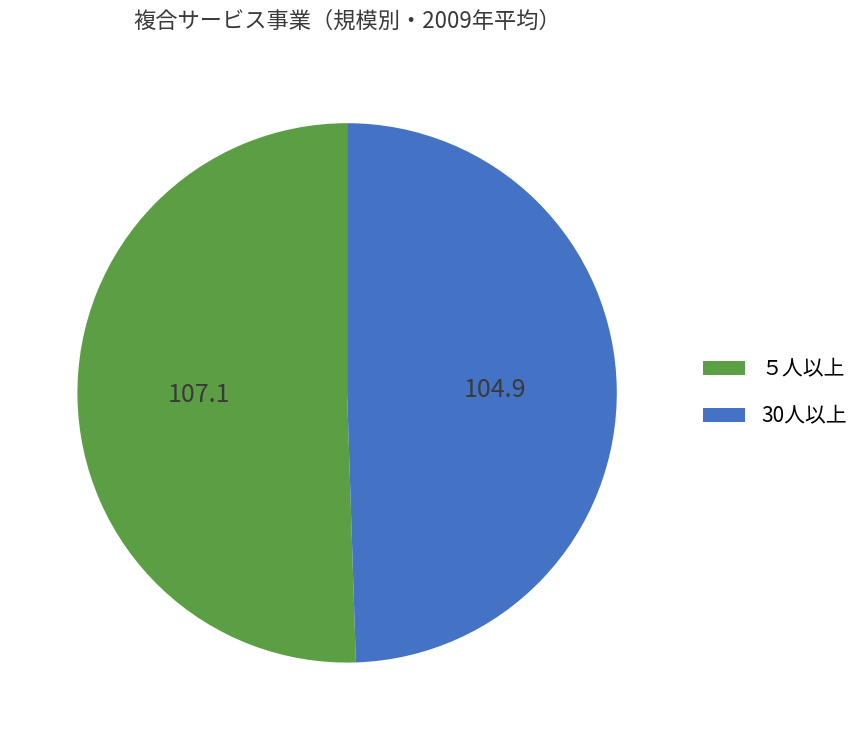

What is the ratio of the value at ５人以上 to the value at 30人以上?

1.0